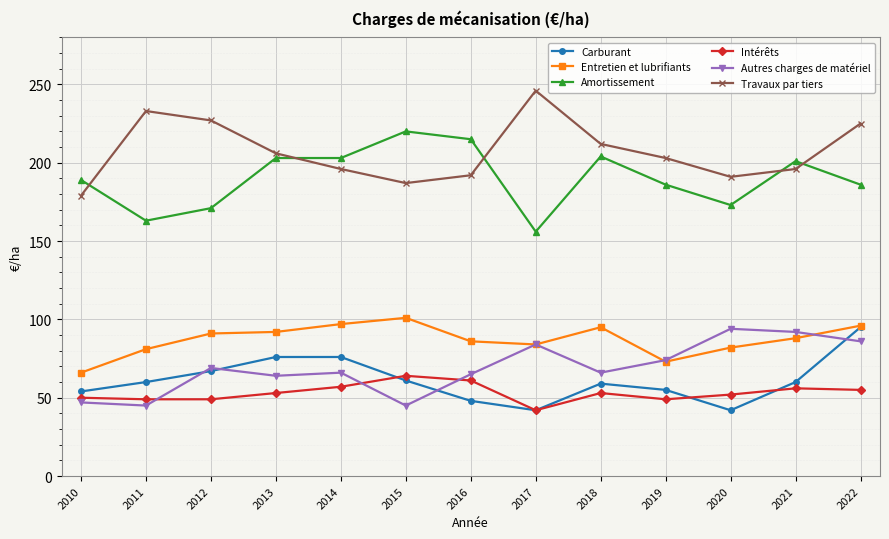

The value of Amortissement at 2011 is 163. True or false?

True